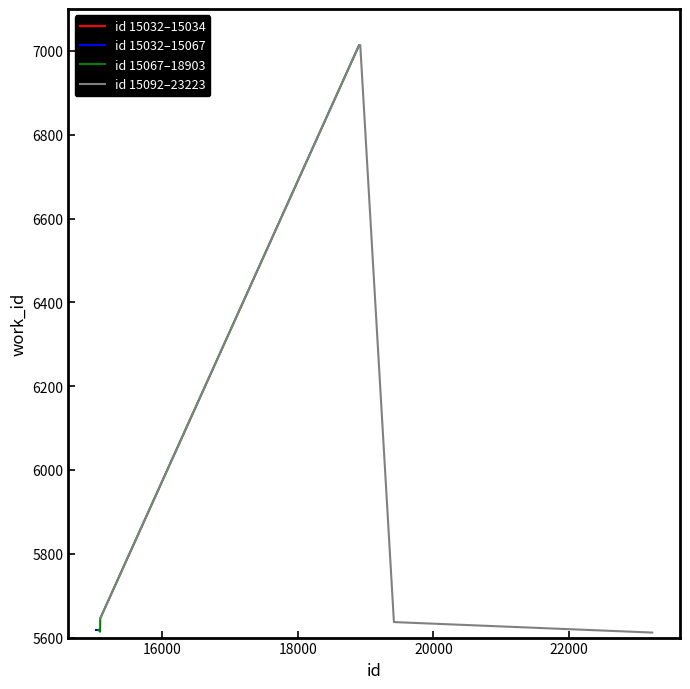

What is the difference between the maximum and minimum values?

1402